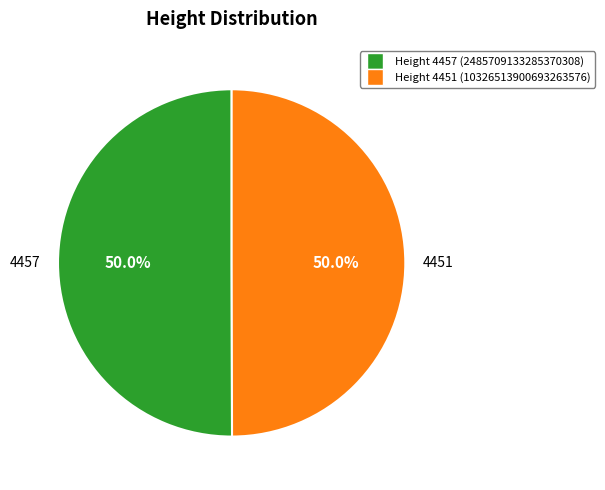

Combined, what portion of the pie is 4451 and 4457?

100.0%